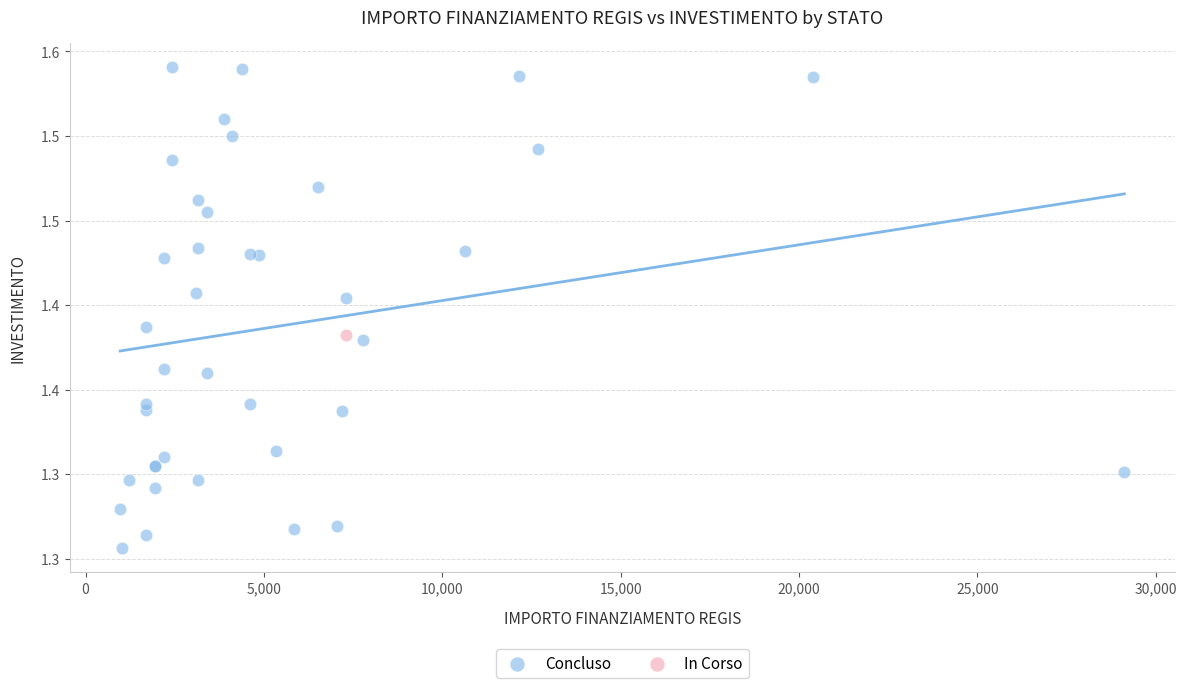

What are all the series names shown in the legend?

Concluso, In Corso